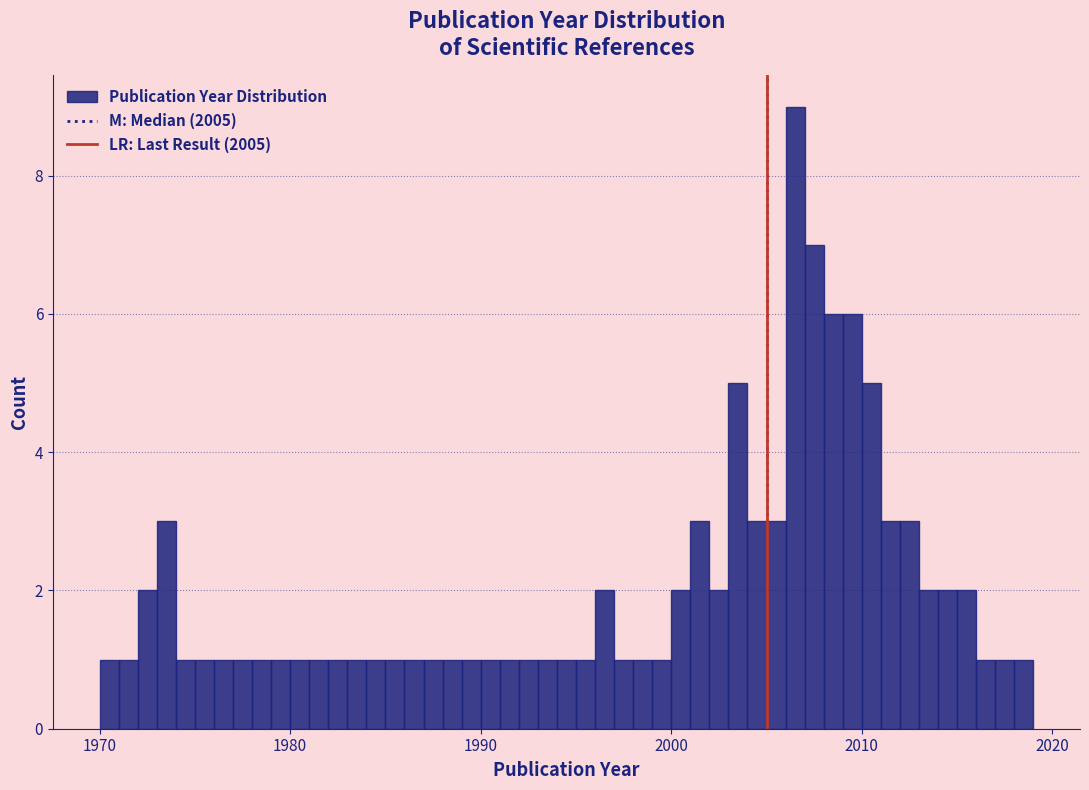

Read against the x-axis, roughly where is the centre of the tallest bar?

2007